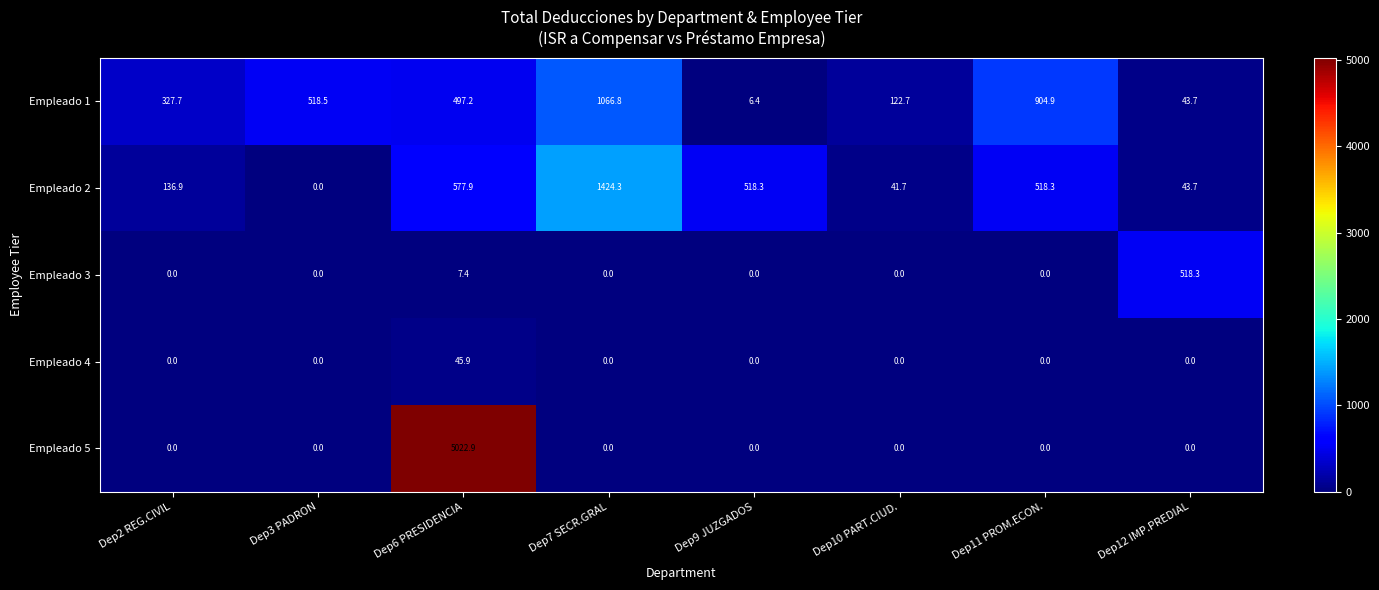

How many values in the Empleado 3 series exceed 0?

2